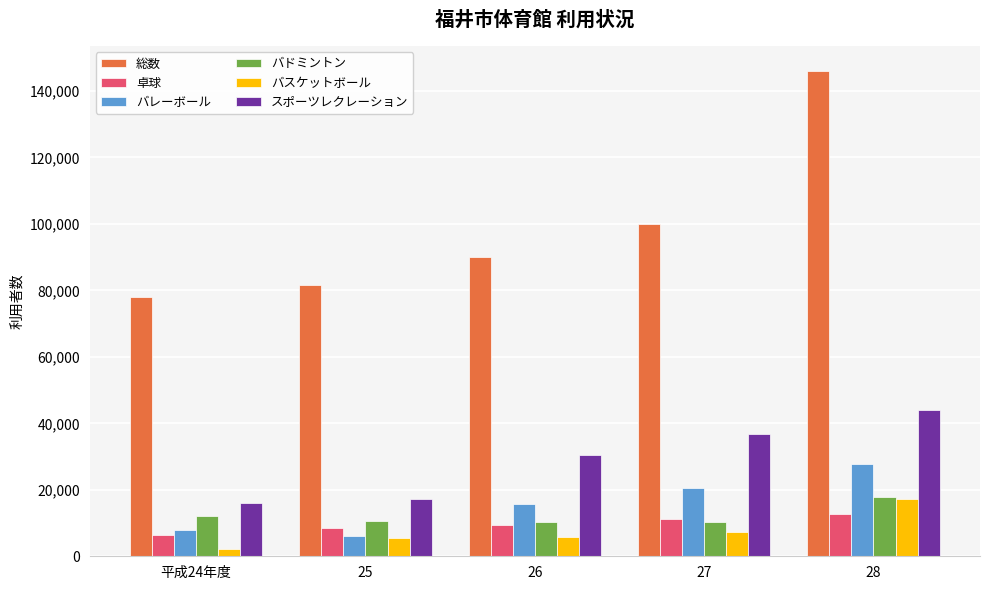

Rank the categories by 総数 value from lowest to highest.

平成24年度, 25, 26, 27, 28